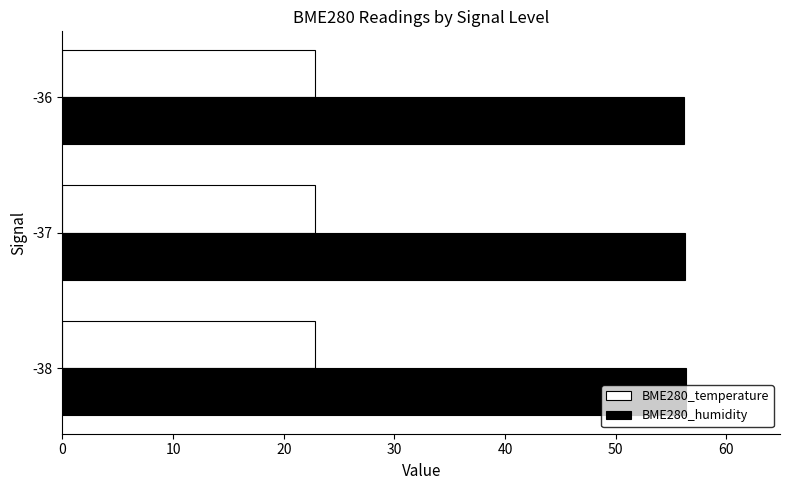

What is the minimum value for BME280_temperature?

22.8